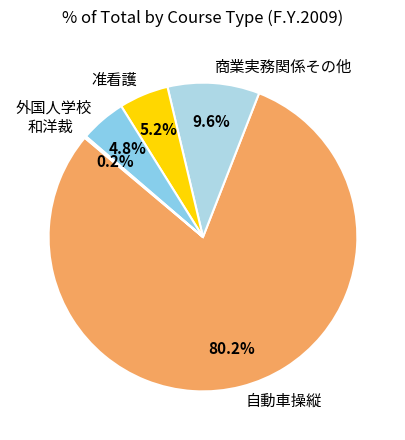

Which slice represents more than half of the pie?

自動車操縦